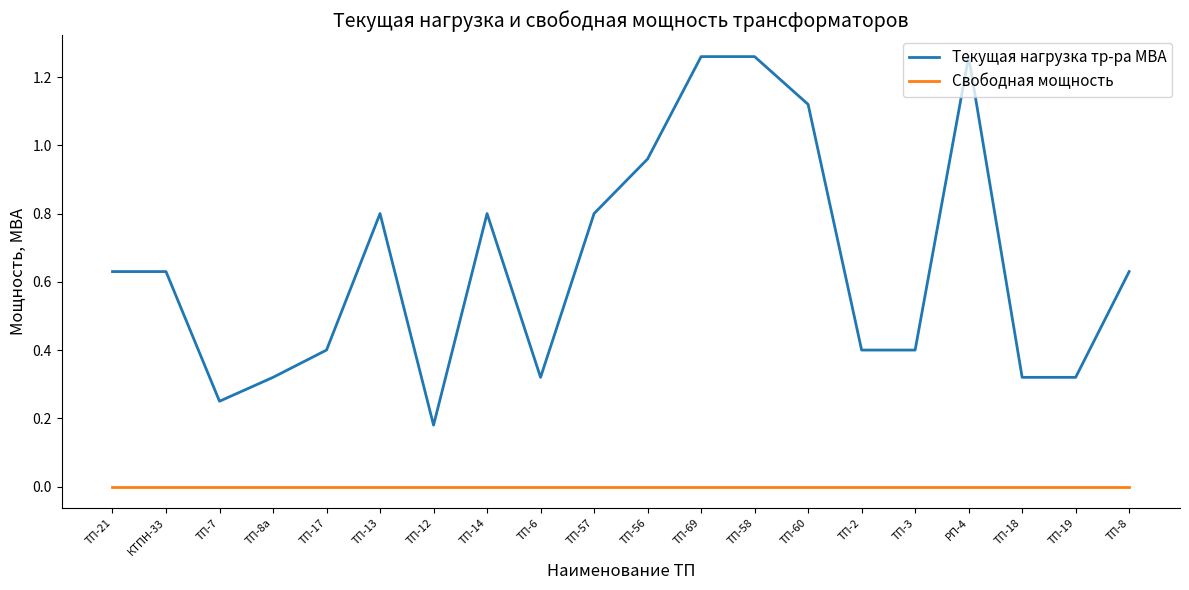

True or false: Свободная мощность and Текущая нагрузка тр-ра МВА cross at least once.

False